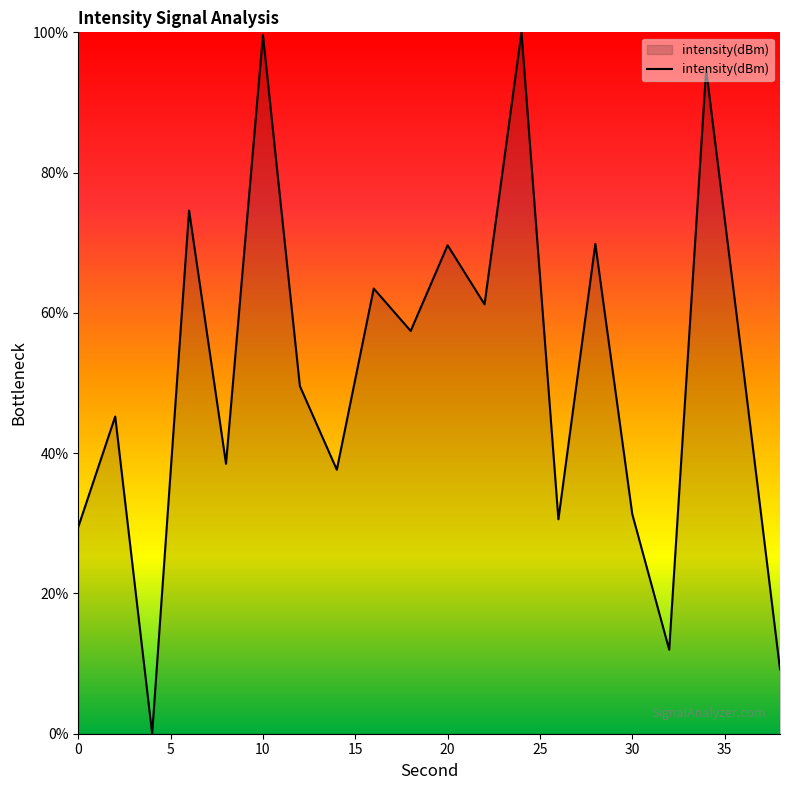

What is the greatest value displayed?

100.0